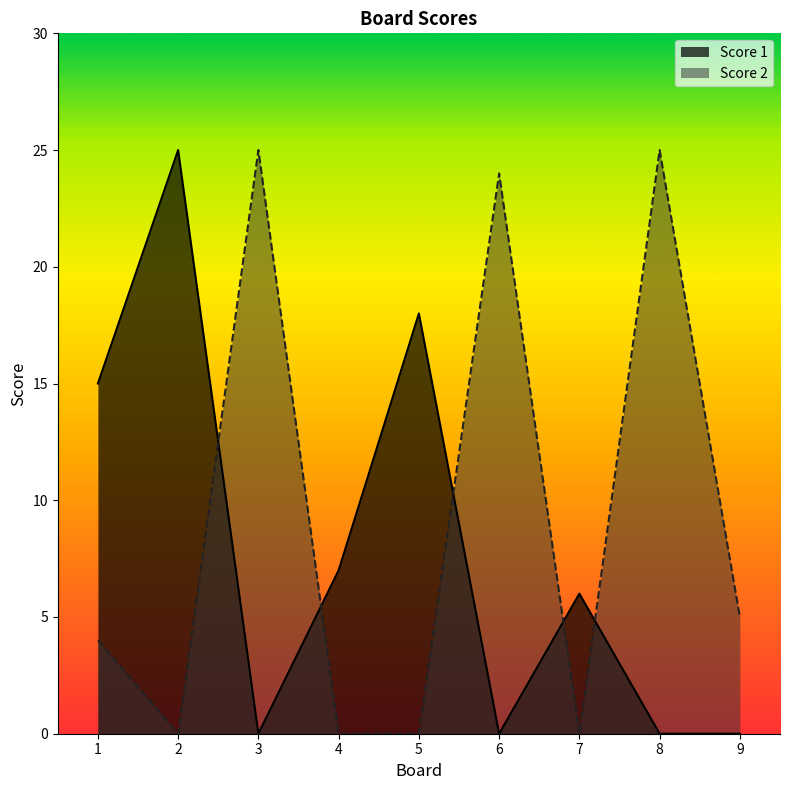

Rank the series at 4 from highest to lowest value.

Score 1, Score 2